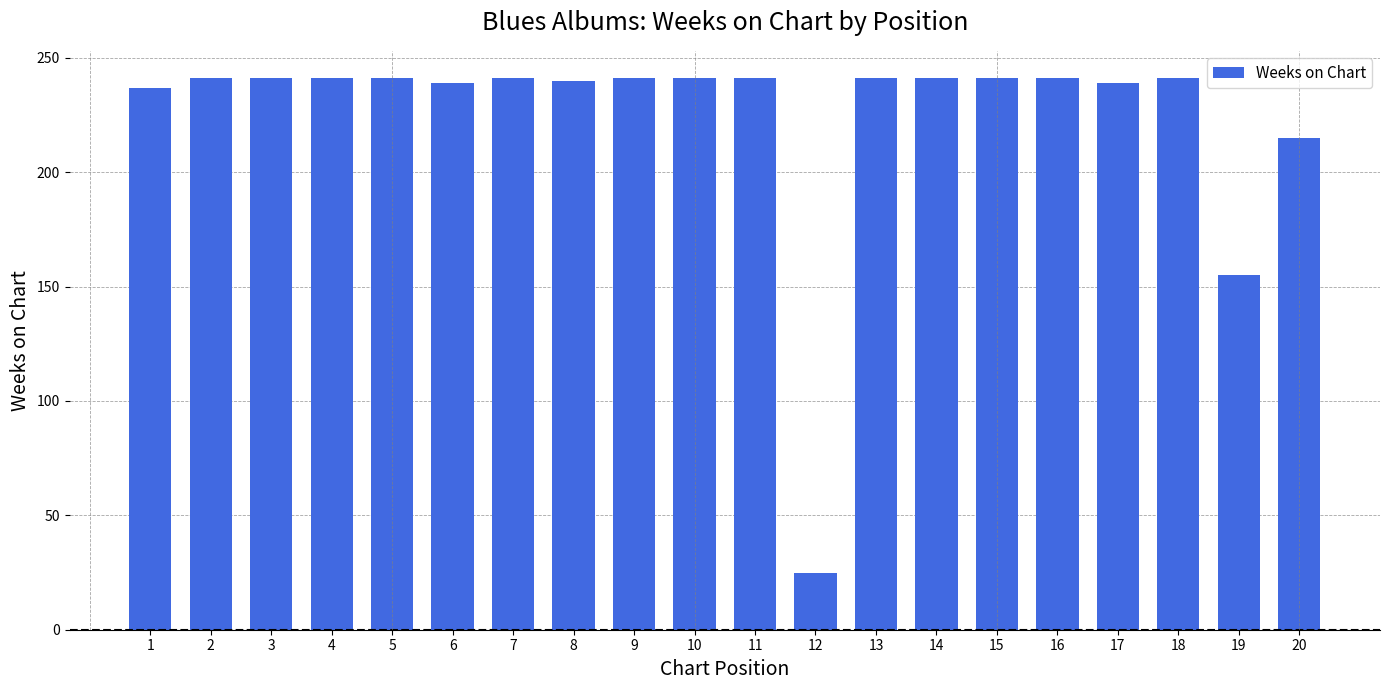

What is the ratio of the value at 7 to the value at 18?

1.0